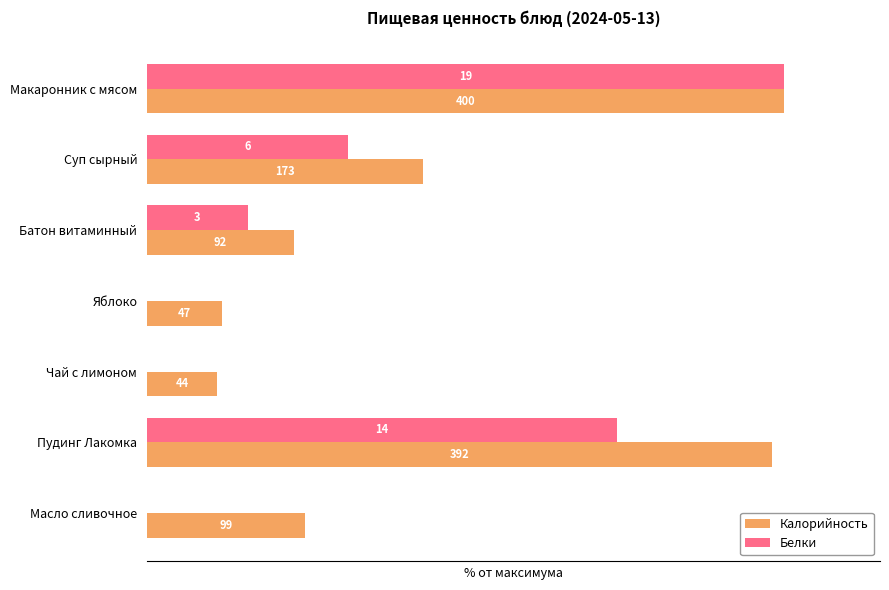

What are all the series names shown in the legend?

Калорийность, Белки